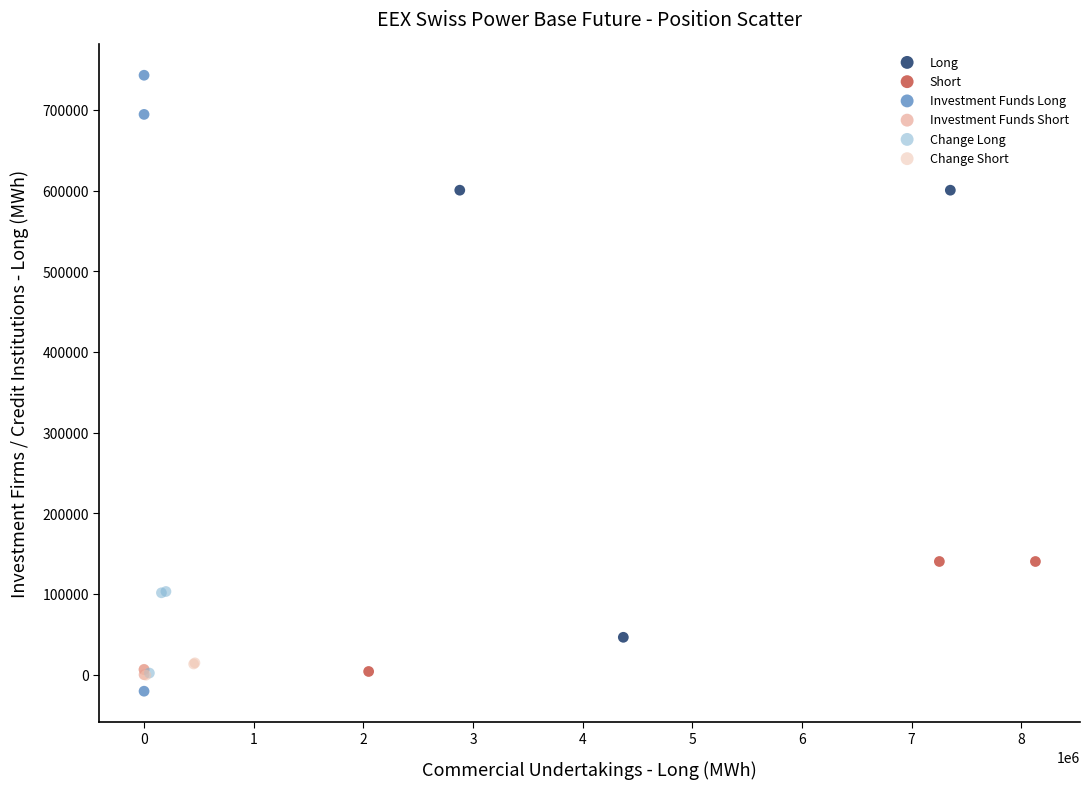

Which series reaches the maximum Y coordinate?

Investment Funds Long